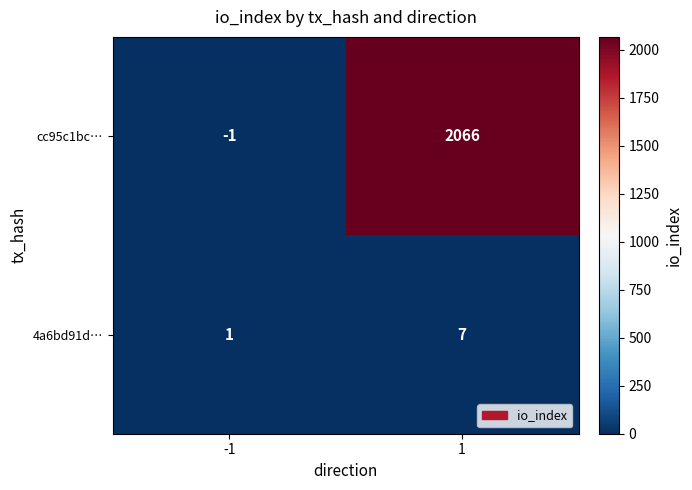

What is the minimum value shown in the chart?

-1